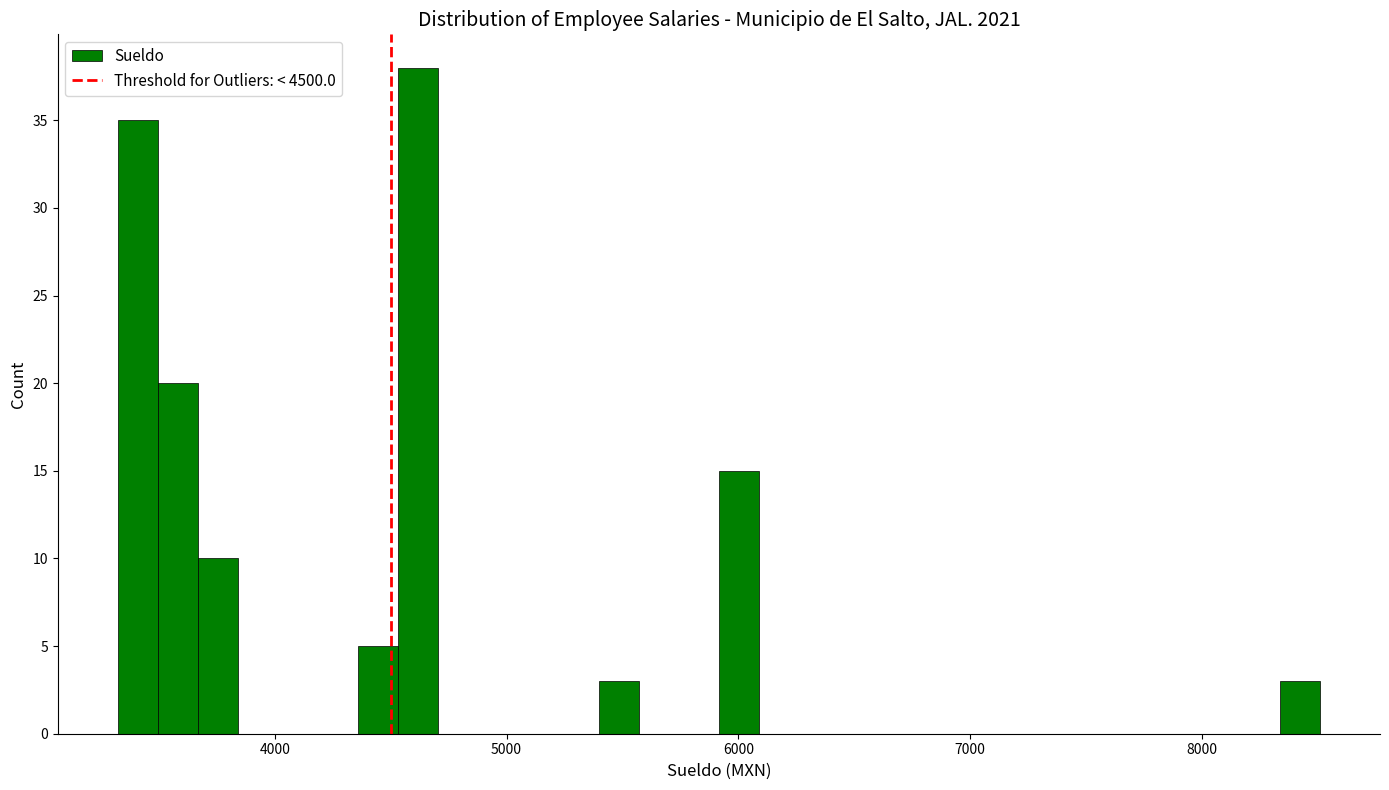

Around what value on the x-axis is the tallest bar? Give the approximate position of its centre, as read against the axis.

4600